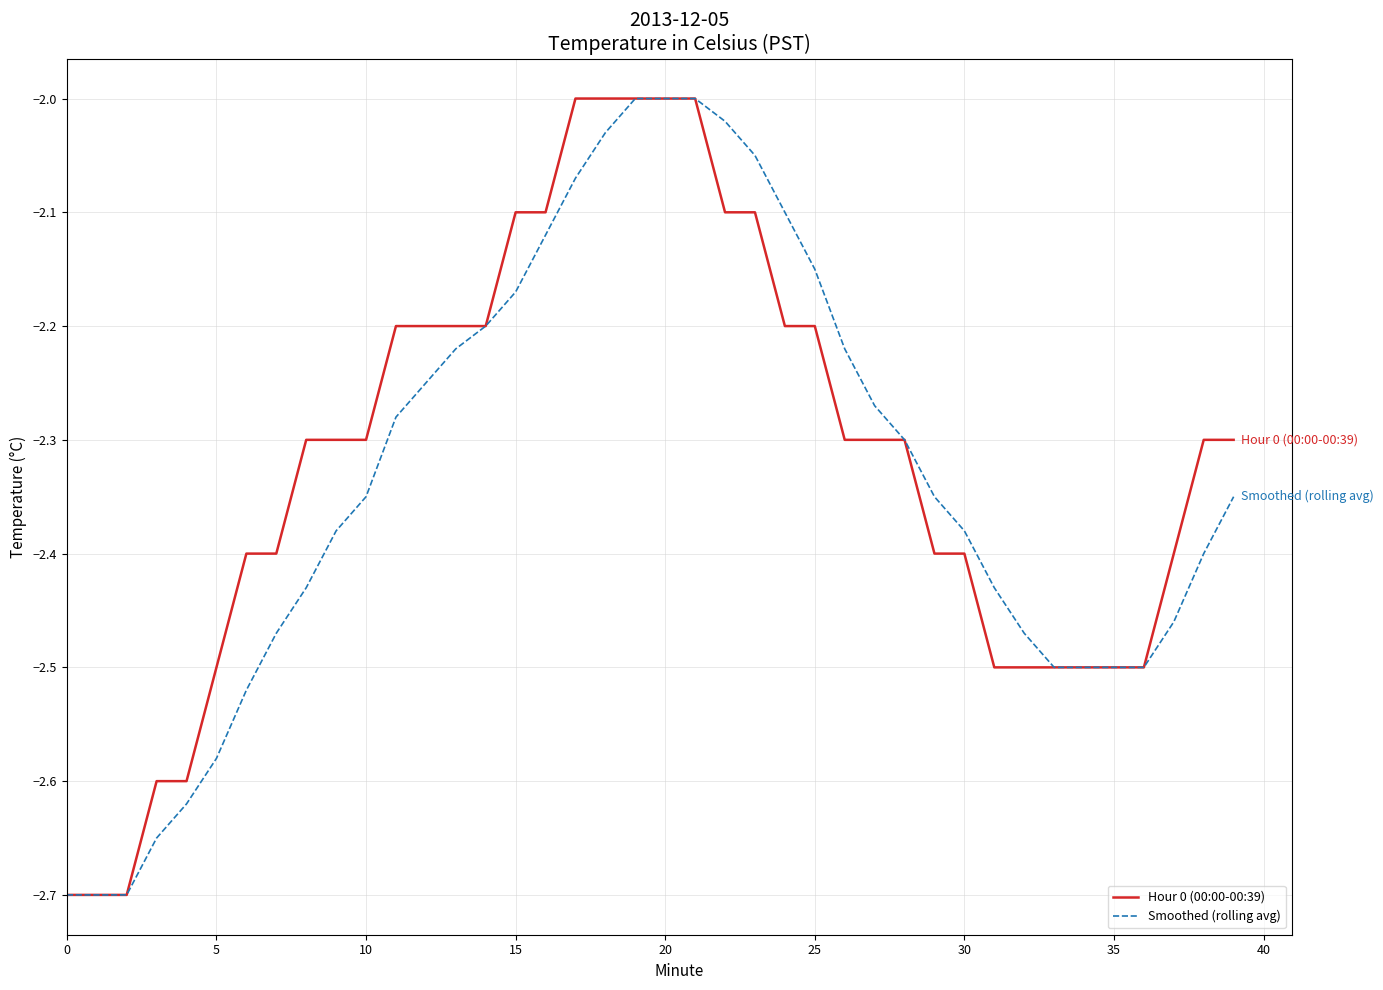

Which series has the largest total across all categories?

Hour 0 (00:00-00:39)